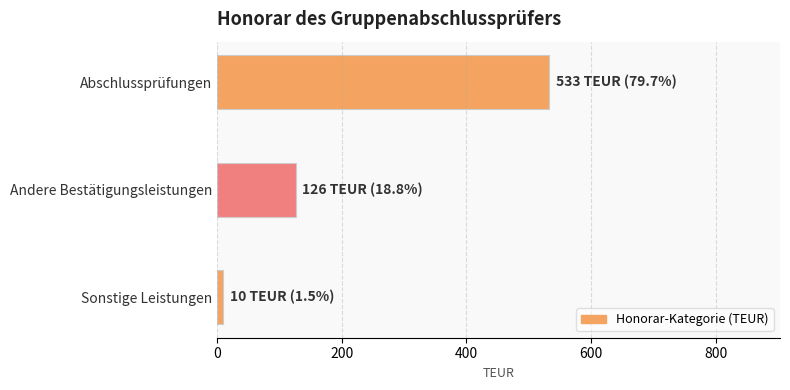

Reading top to bottom, list all the values displayed in this chart.

533	126	10